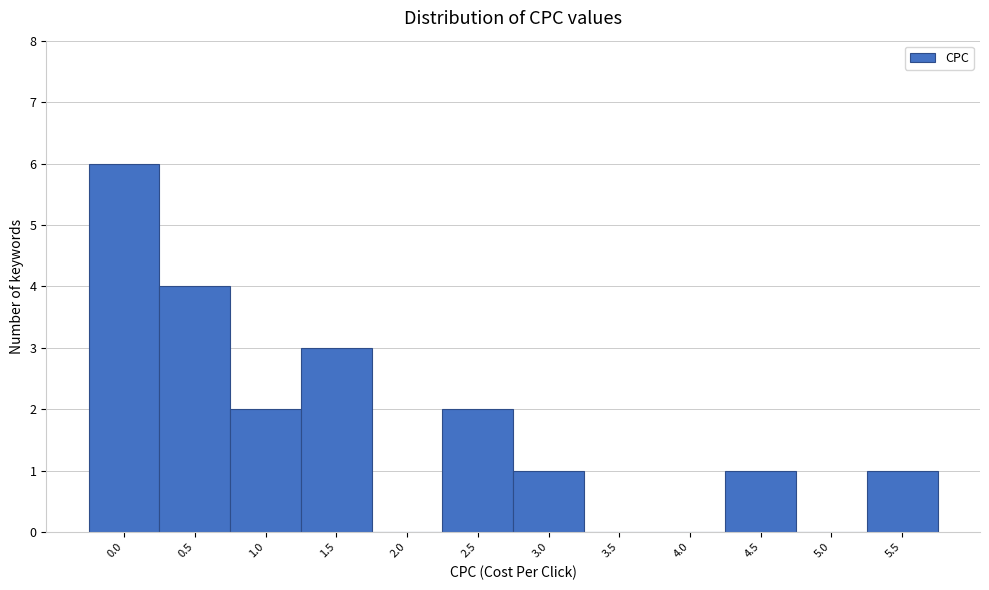

Reading right to left, what are all the values shown in this chart?

5.5=1	5.0=0	4.5=1	4.0=0	3.5=0	3.0=1	2.5=2	2.0=0	1.5=3	1.0=2	0.5=4	0.0=6